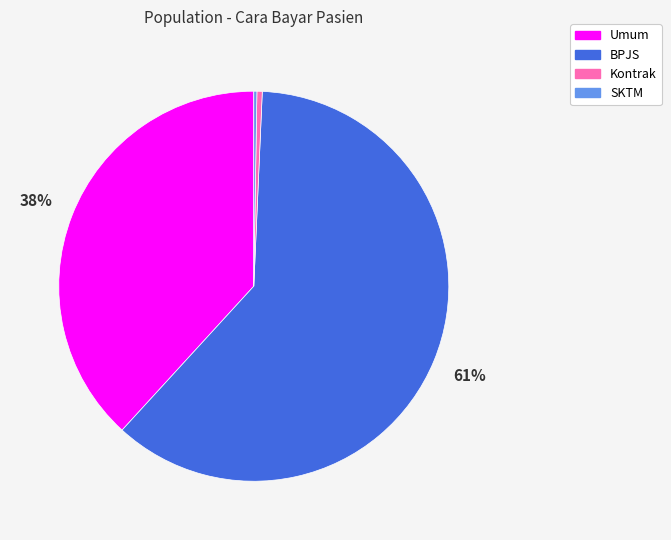

The Kontrak slice represents 0% of the pie. True or false?

True